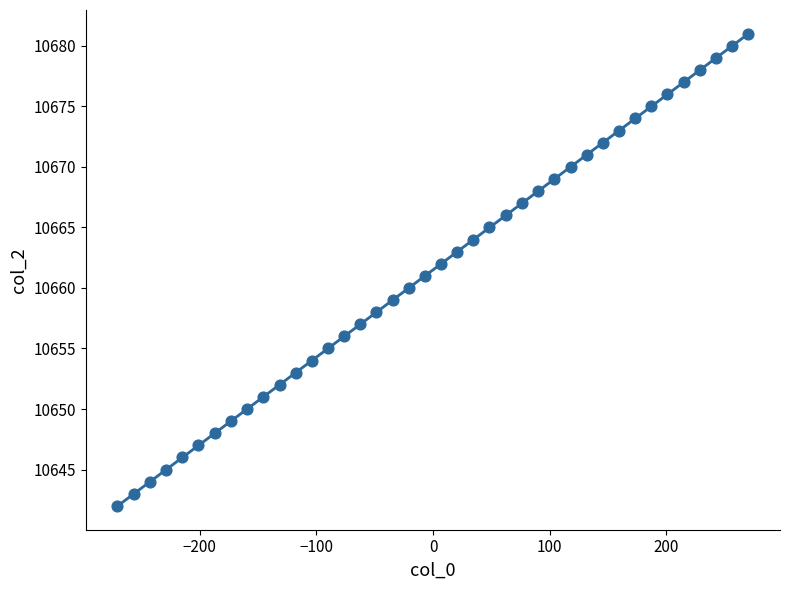

What is the range of Y values (max minus min)?

39